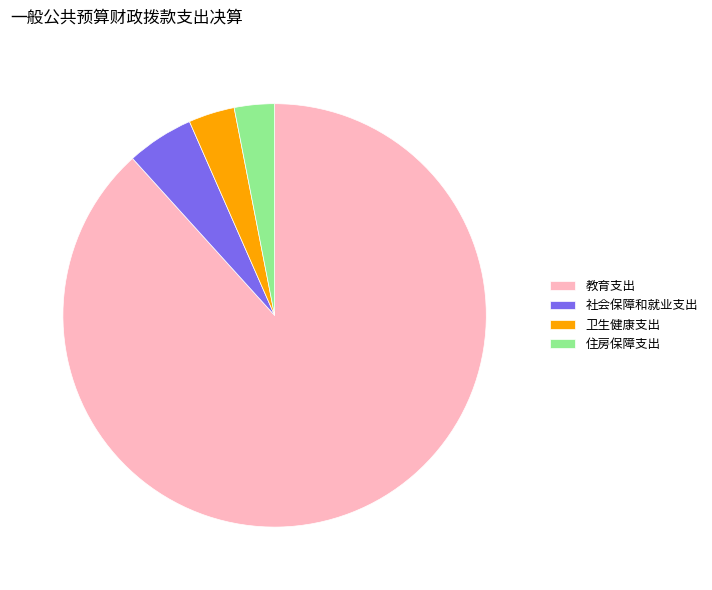

Is 教育支出 the majority of the pie?

Yes